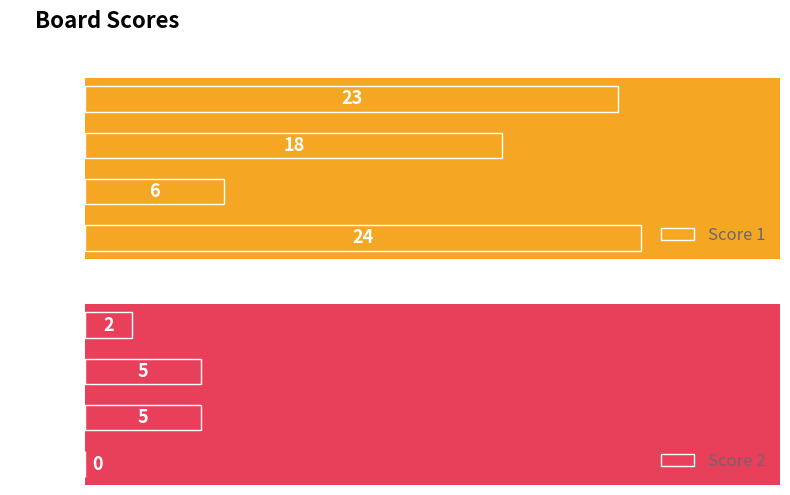

Rank the categories by Score 1 value from highest to lowest.

Board 1, Board 4, Board 3, Board 2